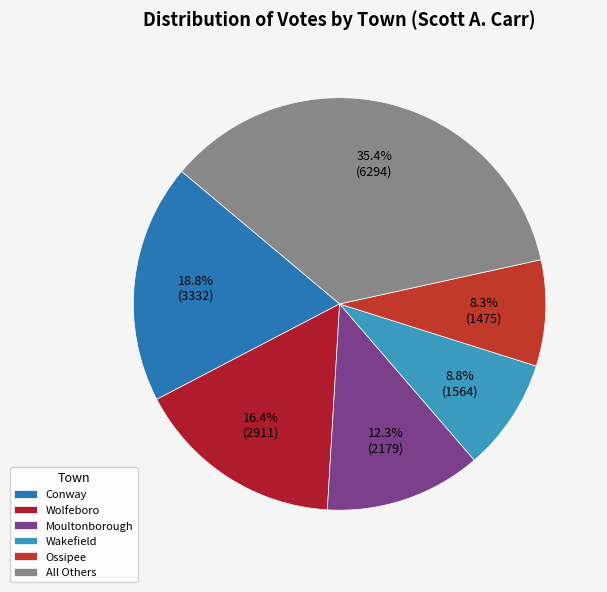

To the nearest percent, what is the average slice percentage?

17%